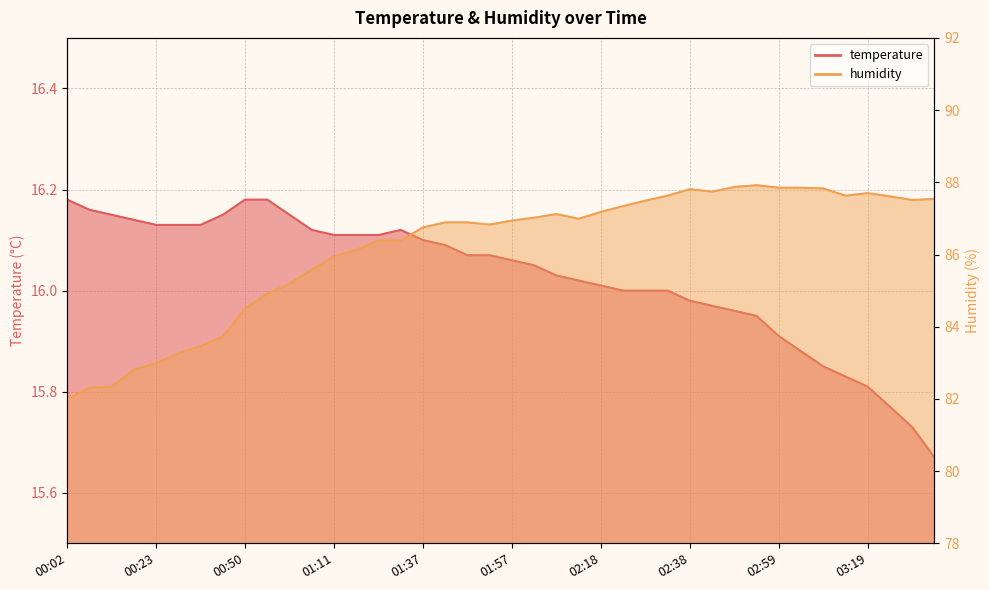

Which label corresponds to the smallest value in the chart?

03:34